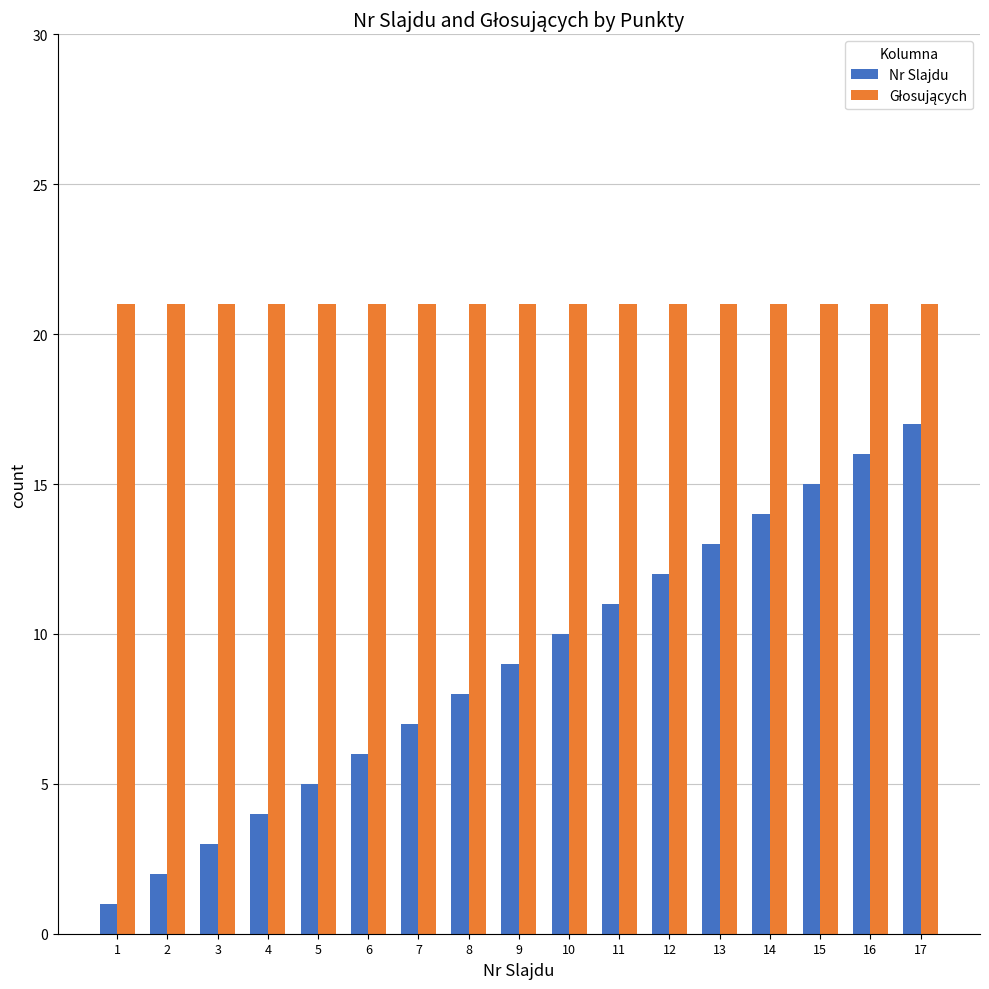

How many series are shown in this chart?

2